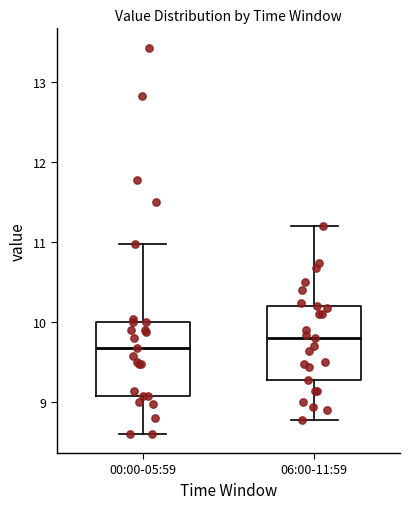

Reading left to right, transcribe this box plot: for each box, give where its median line is, the range the box spans, and where its two whiskers end, as read against the y-axis. The values are not printed on the chart, so give them approximately, as read against the axis.

00:00-05:59: median 9.7, box 9.1 to 10.0, whiskers 8.6 to 11.0
06:00-11:59: median 9.8, box 9.3 to 10.2, whiskers 8.8 to 11.2